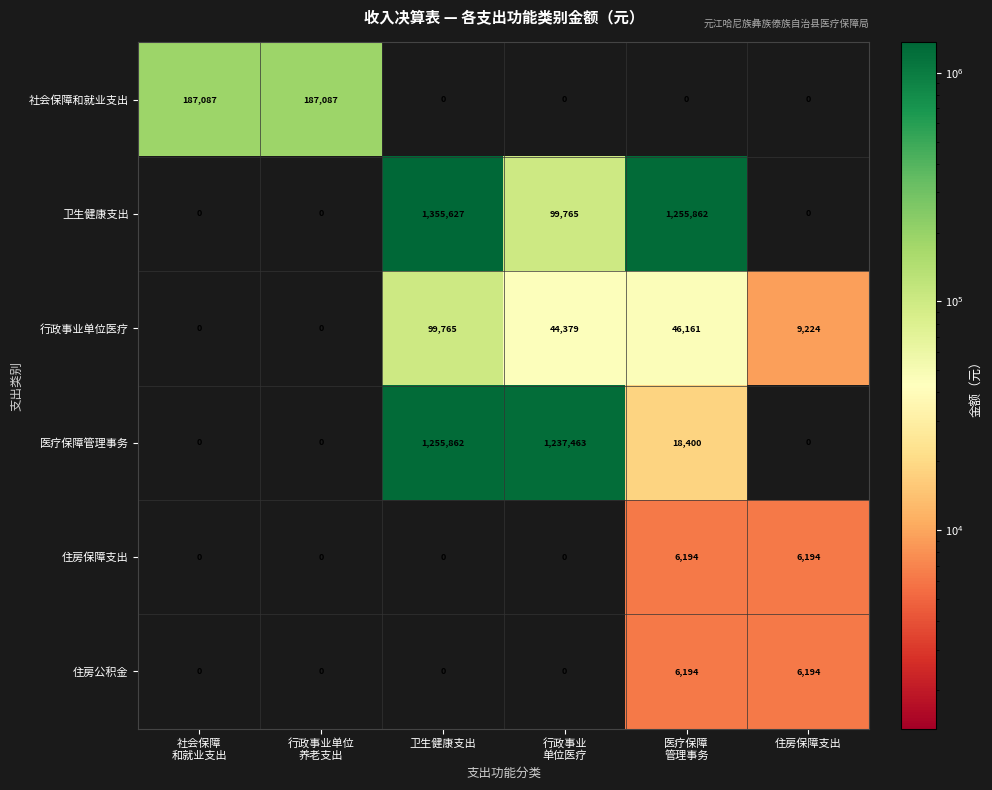

Which series has the largest total across all categories?

卫生健康支出